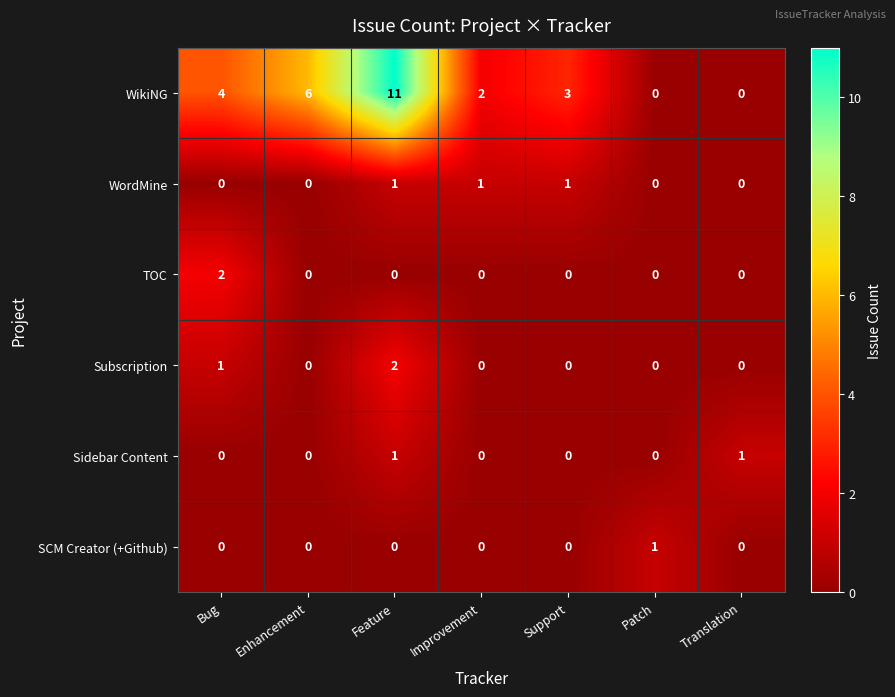

Which series has the largest total across all categories?

WikiNG